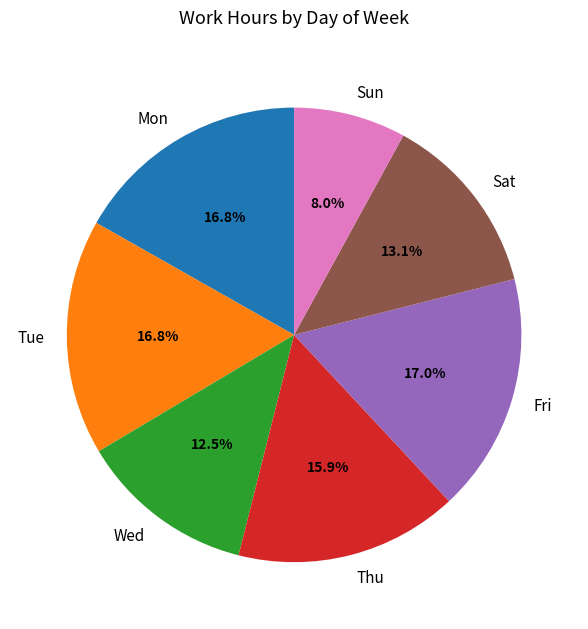

To the nearest percent, what is the average slice percentage?

14%